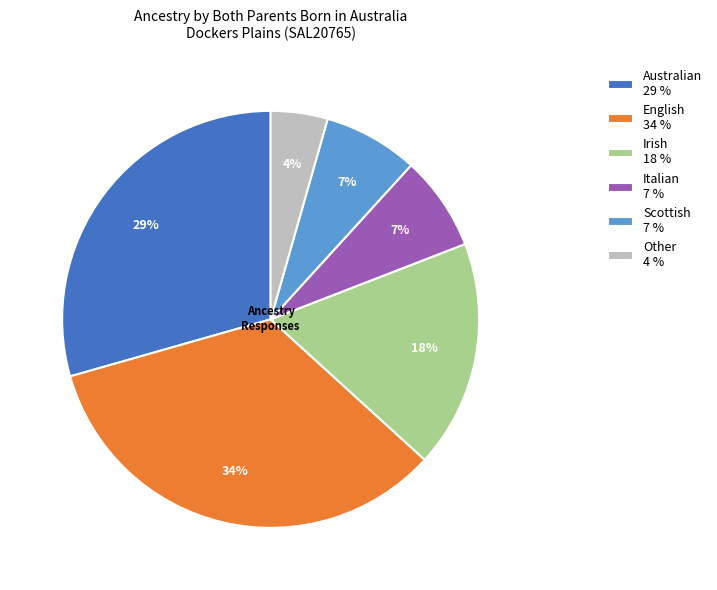

Does any single category account for the majority?

No